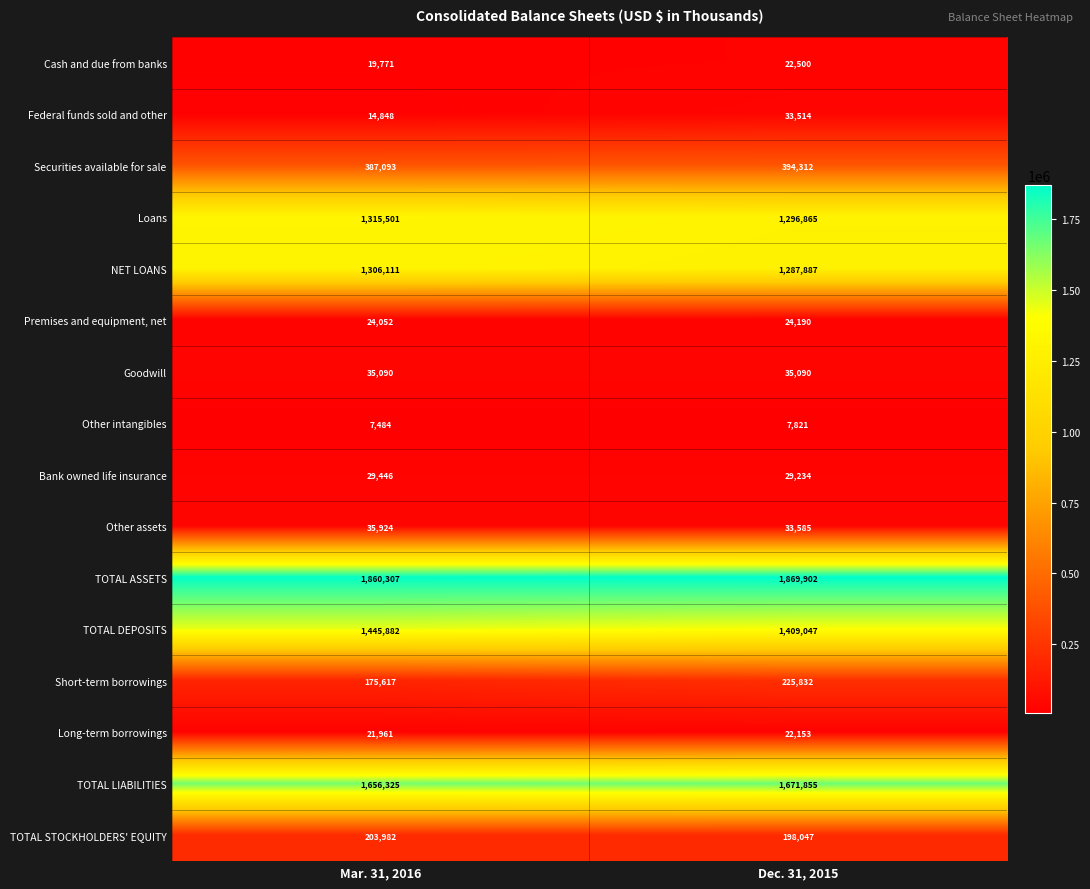

At which category does the chart reach its minimum across all series?

Mar. 31, 2016